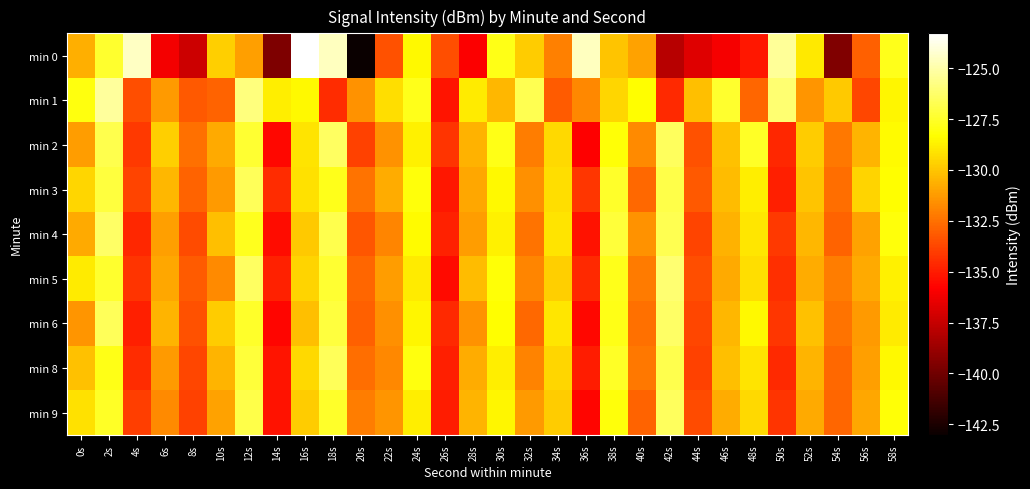

How many series are shown in this chart?

9